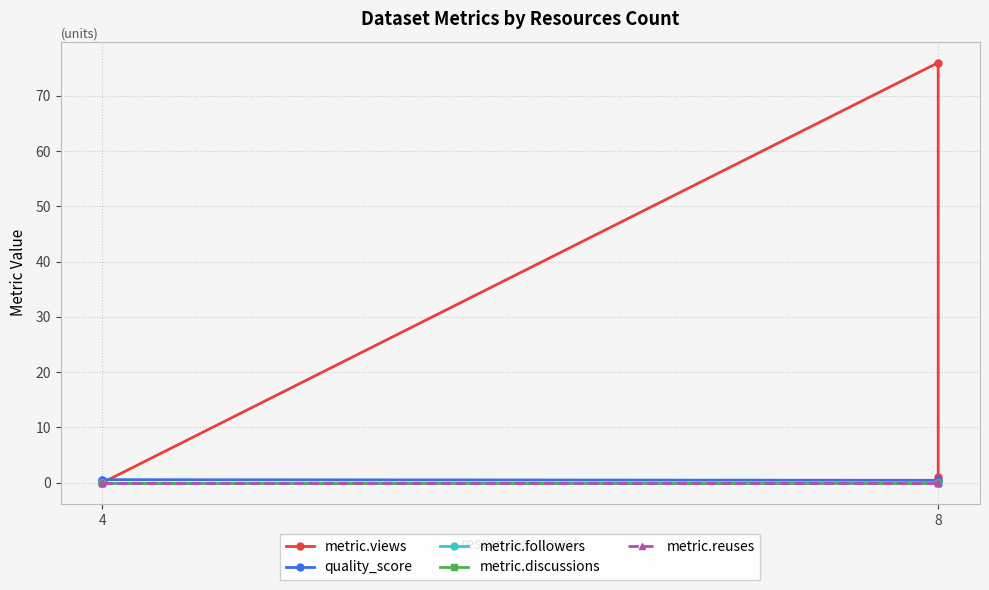

Reading right to left, what are all the values shown in this chart?

metric.views: 1.0	76.0	0.0	0.0
quality_score: 0.4	0.4	0.6	0.6
metric.followers: 0.0	0.0	0.0	0.0
metric.discussions: 0.0	0.0	0.0	0.0
metric.reuses: 0.0	0.0	0.0	0.0